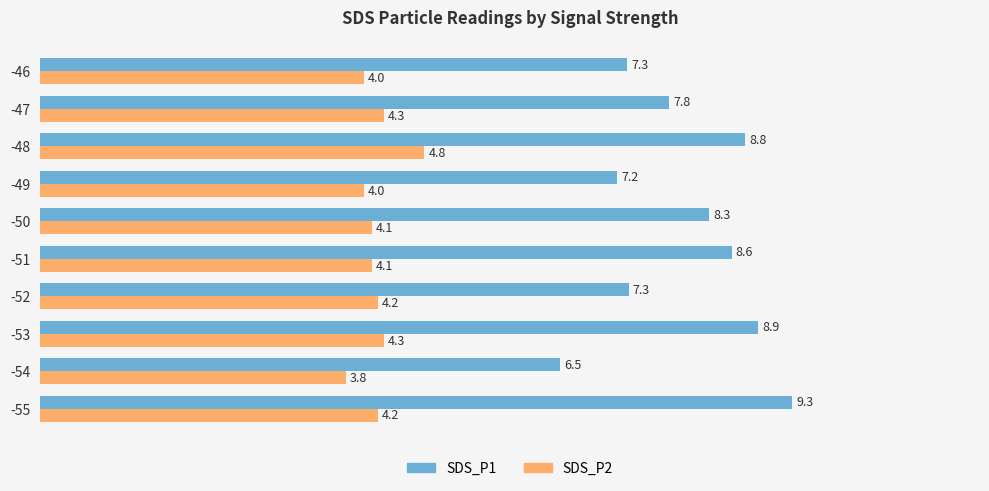

What is the minimum value for SDS_P1?

6.5